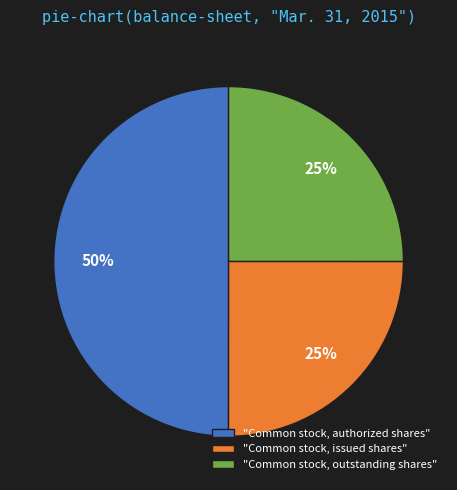

To the nearest percent, what portion does "Common stock, outstanding shares" represent?

25%